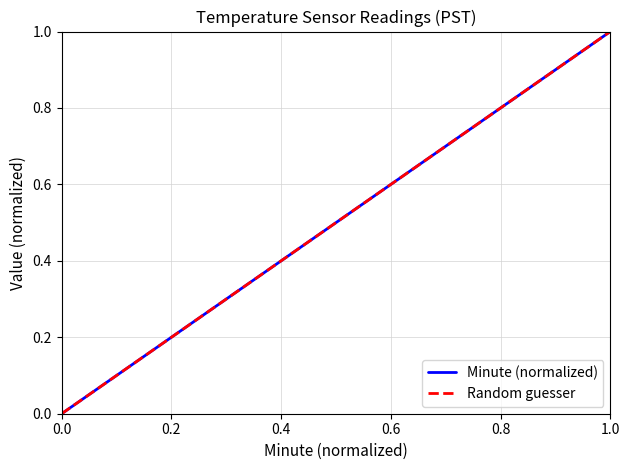

Does the chart display data point markers on the line(s)?

No